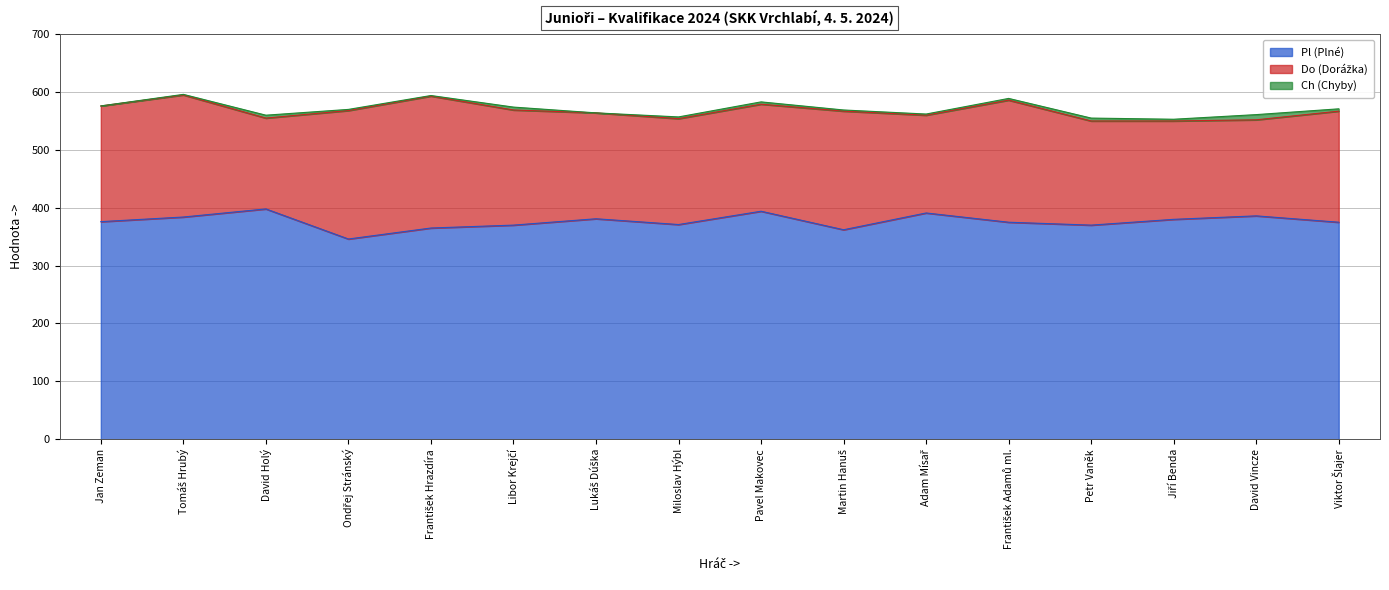

How many lines are shown in the chart?

3